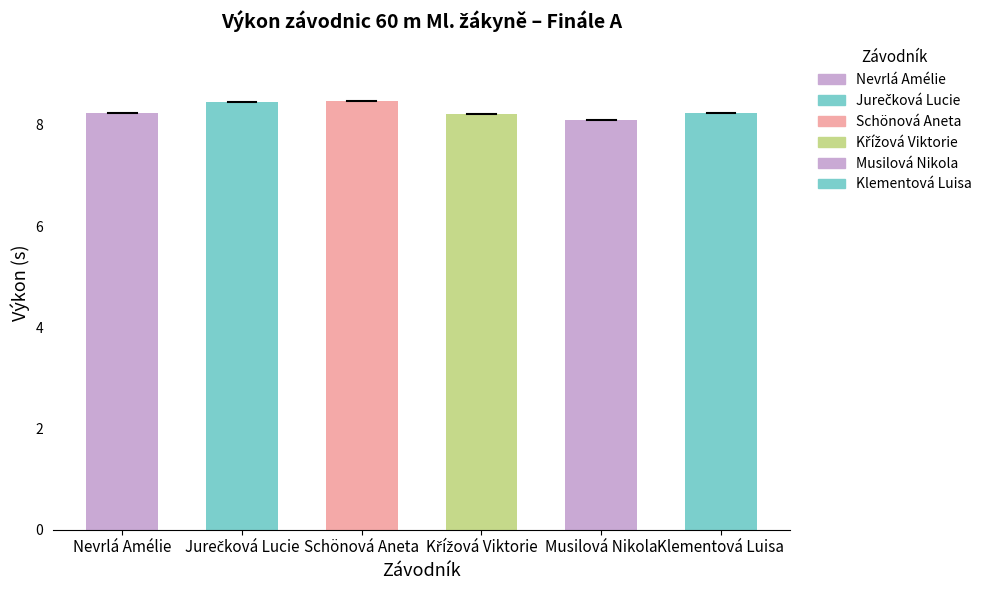

Is it true that the value at Schönová Aneta is 8.5?

True